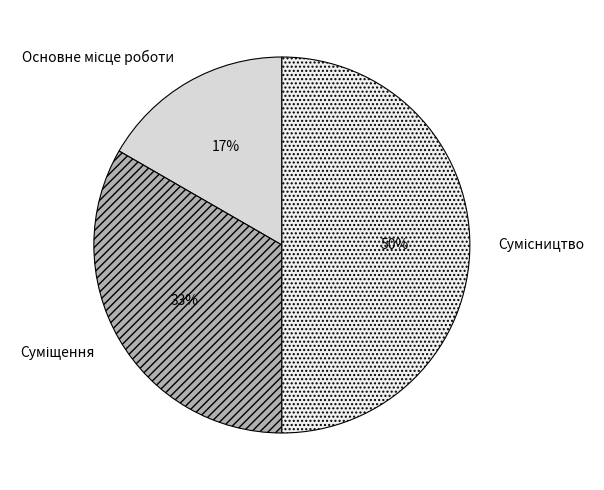

To the nearest percent, what is the difference between the largest and smallest slice percentages?

33%